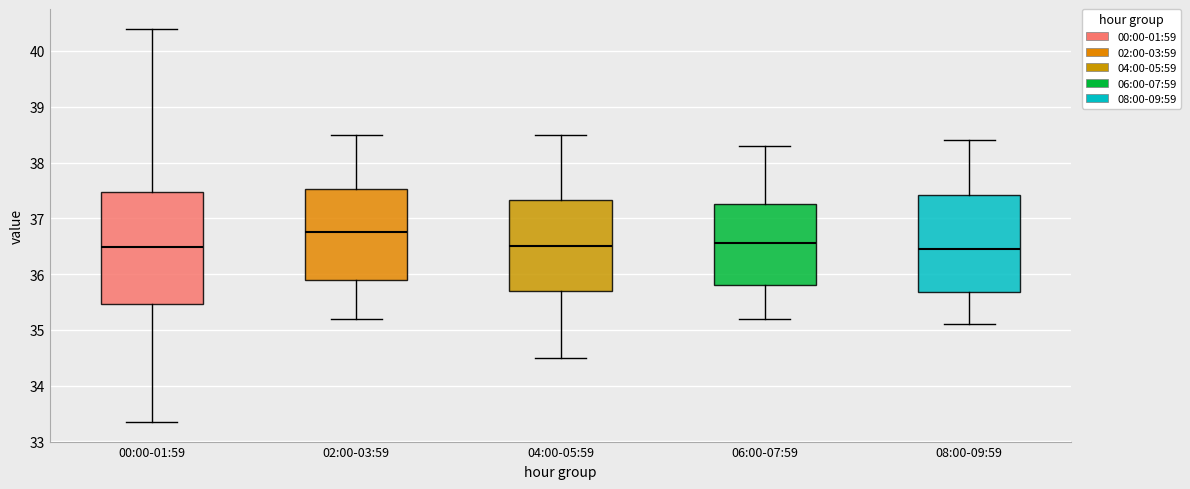

Which box's median line is the highest?

02:00-03:59